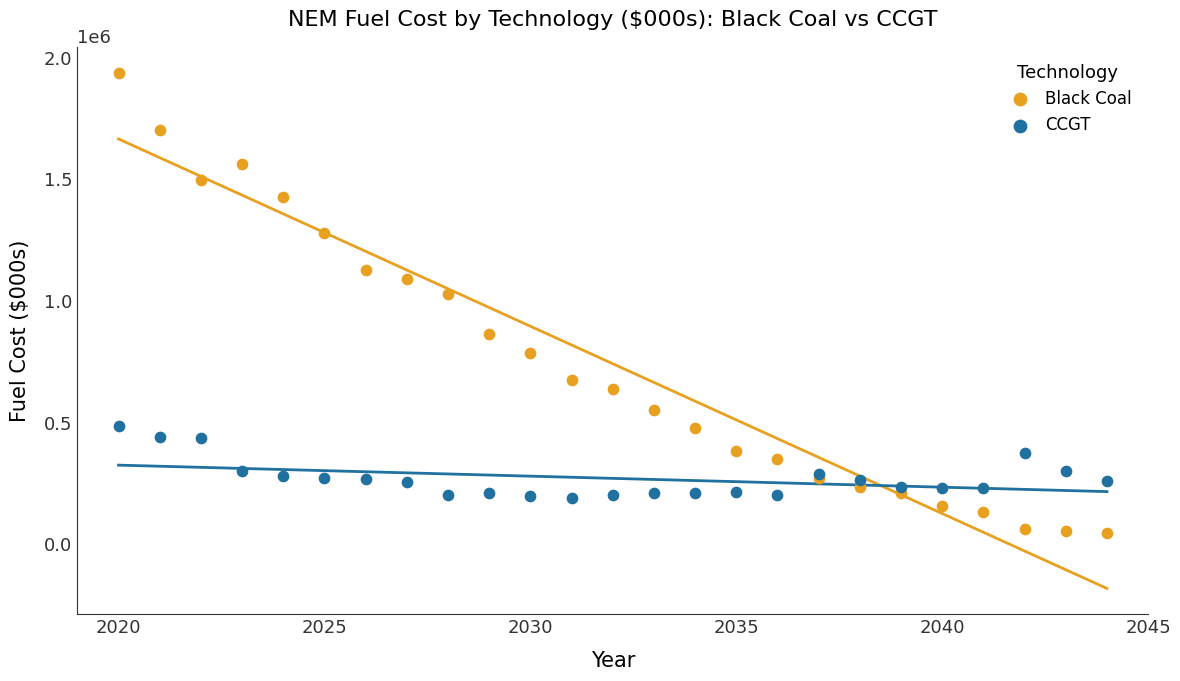

Which series has the largest Y range (max minus min)?

Black Coal